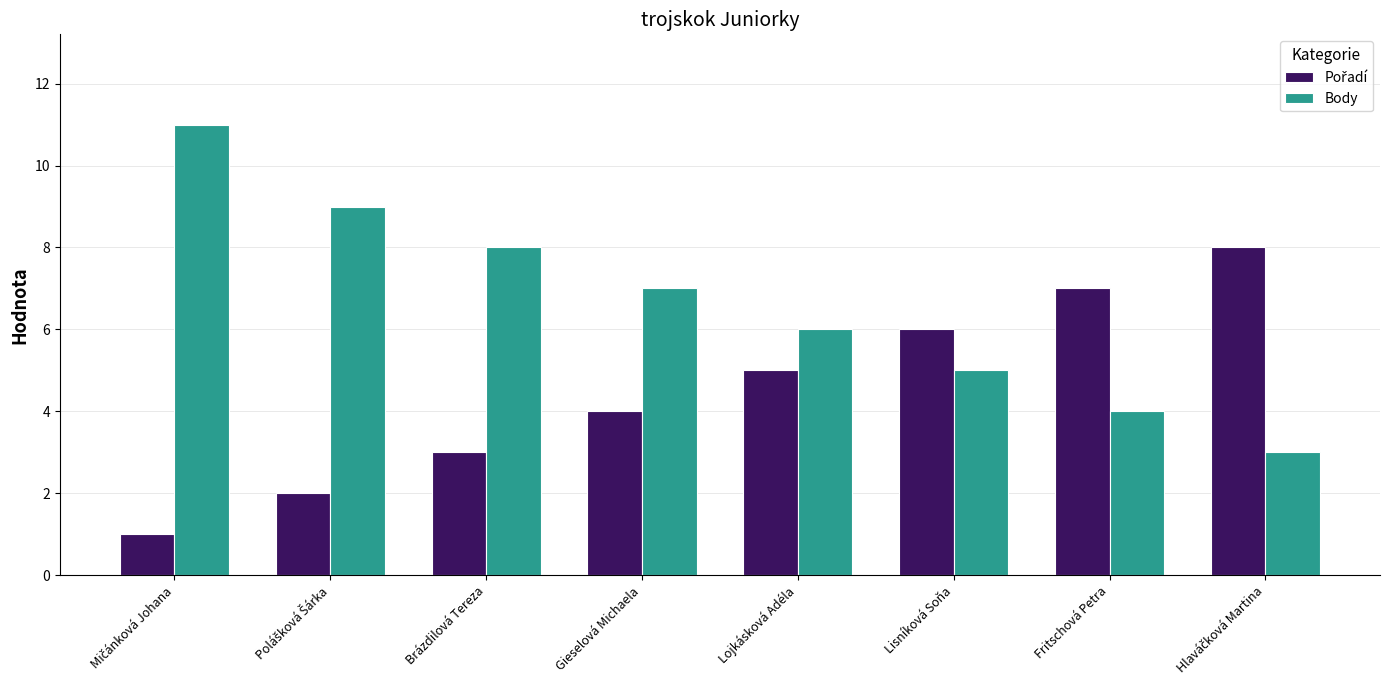

How many groups of bars are there?

8